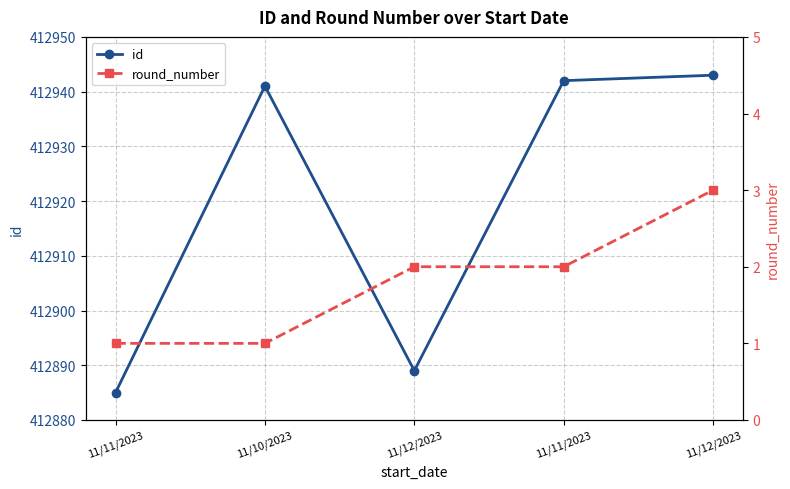

At 11/11/2023, list the series in order from smallest to largest.

round_number, id